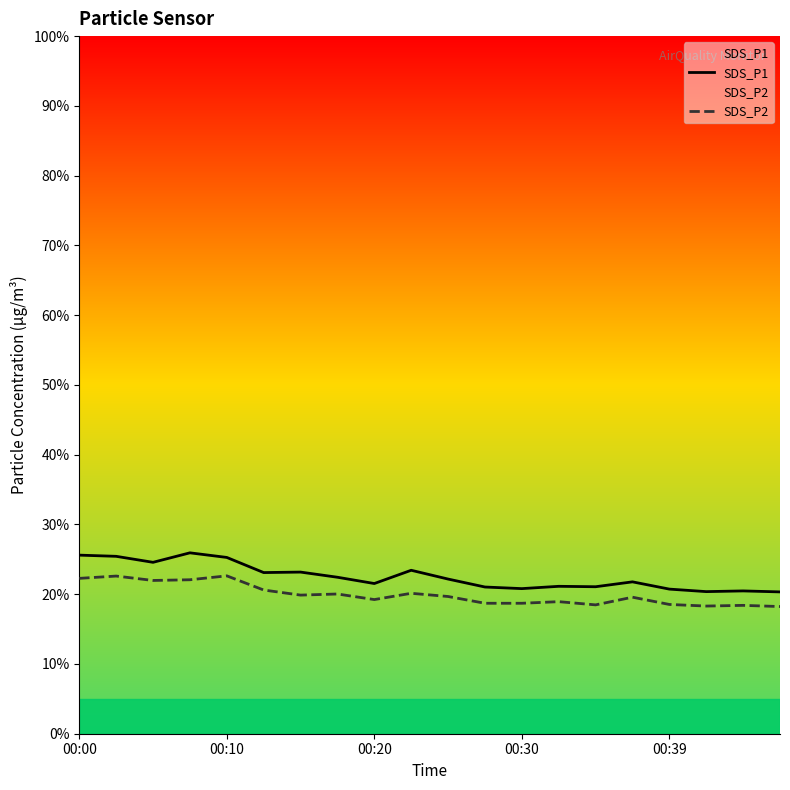

The SDS_P2 series shows 14.6 at 00:10. True or false?

False